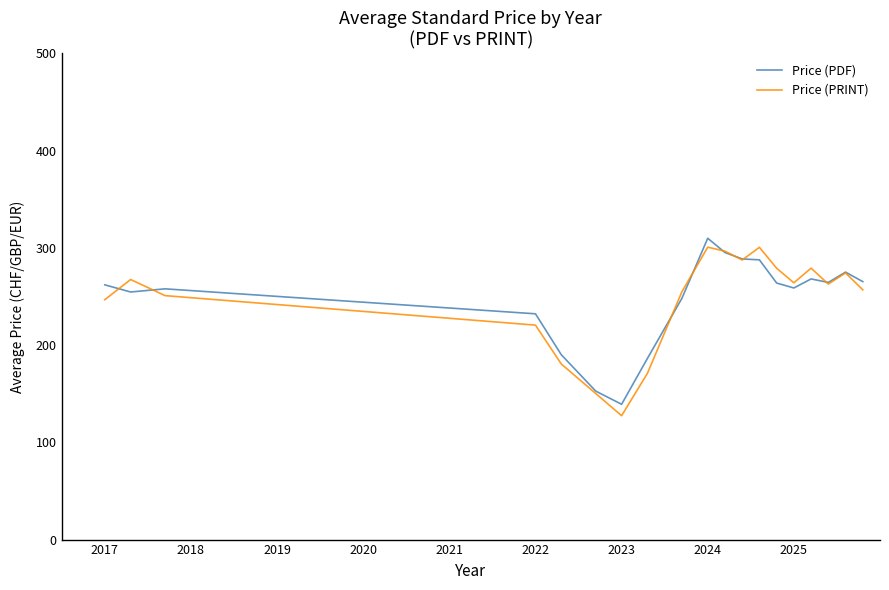

Which series has the largest range (max minus min)?

Price (PRINT)